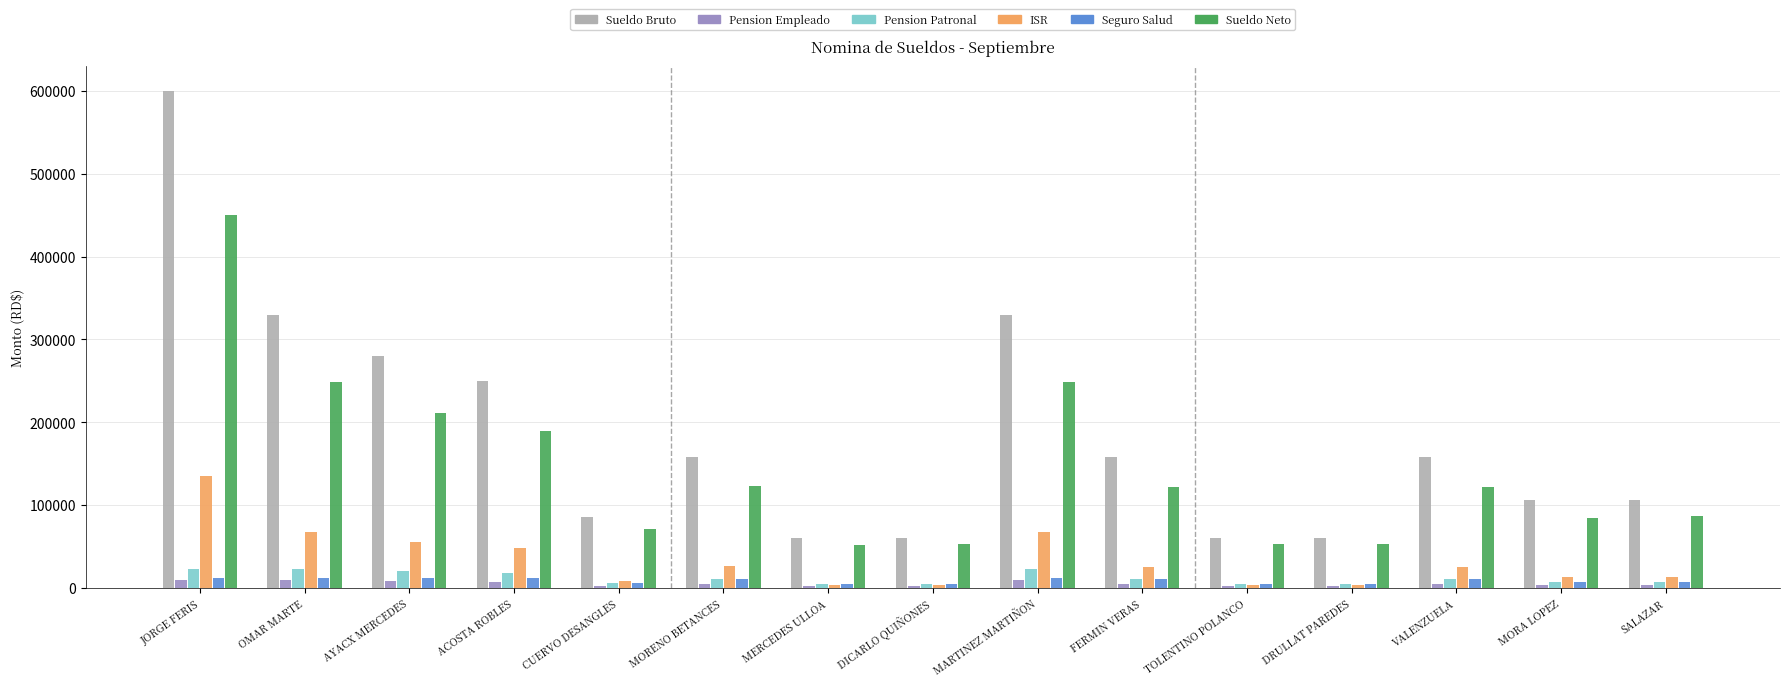

True or false: Sueldo Bruto has a value of 32998.8 at DRULLAT PAREDES.

False